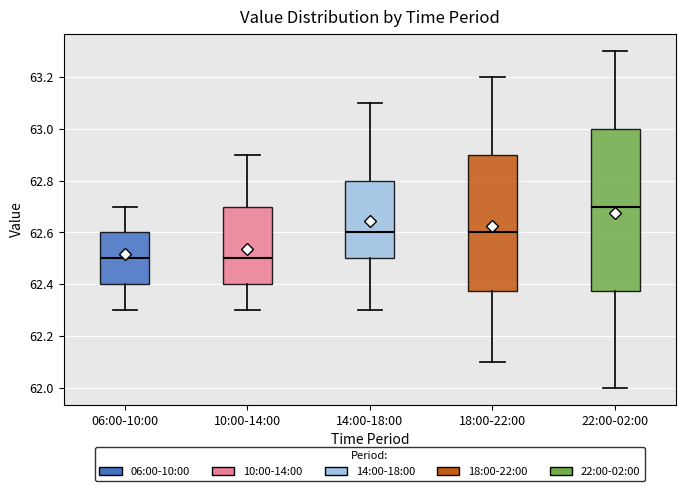

Which box is the tallest, from its lower edge to its upper edge?

22:00-02:00